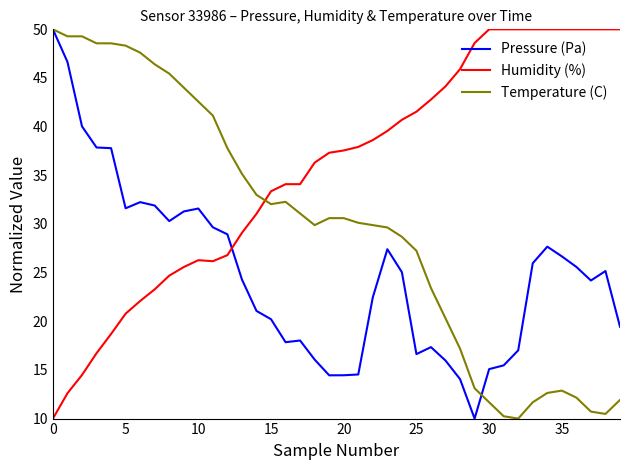

What is the difference between the second highest and second lowest values in the Pressure (Pa) series?

32.6